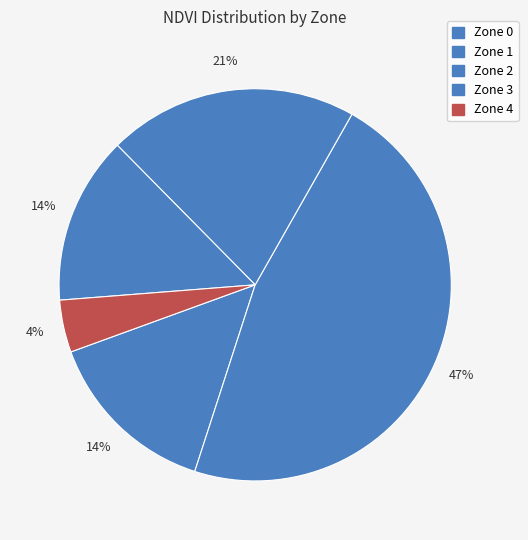

To the nearest percent, what portion does Zone 0 represent?

14%